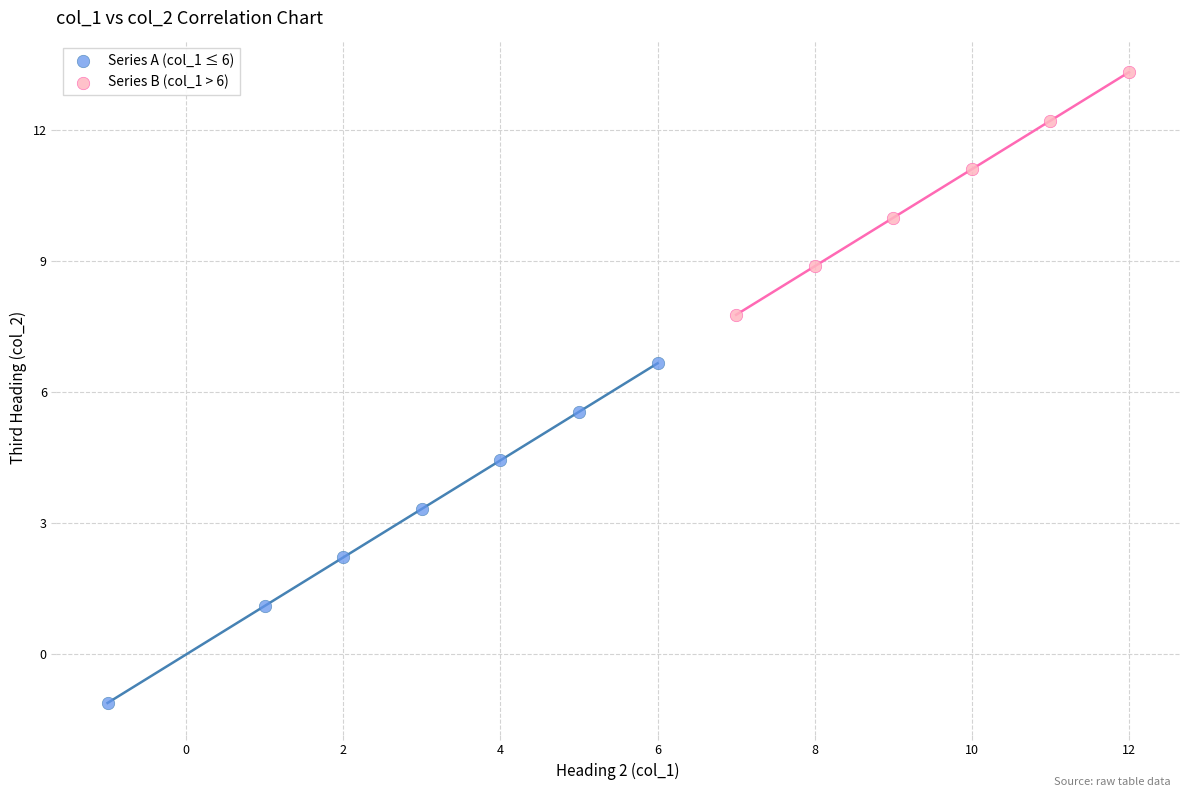

Which series has the largest Y range (max minus min)?

Series A (col_1 ≤ 6)